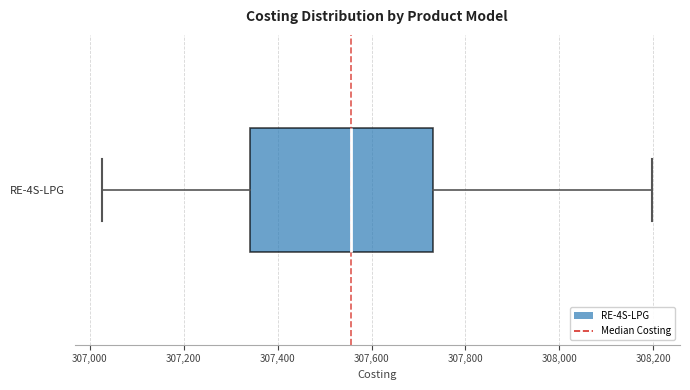

Read this box plot against the x-axis: the position of the median line, the range covered by the box, and the ends of both whiskers. The values are not printed on the chart, so give them approximately, as read against the axis.

median 307560, box 307340 to 307740, whiskers 307020 to 308200